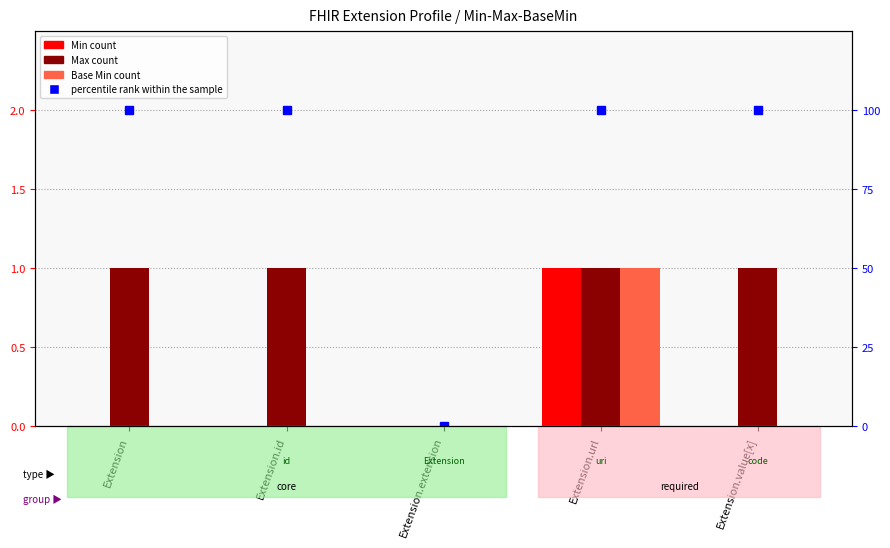

What is the greatest value displayed?

100